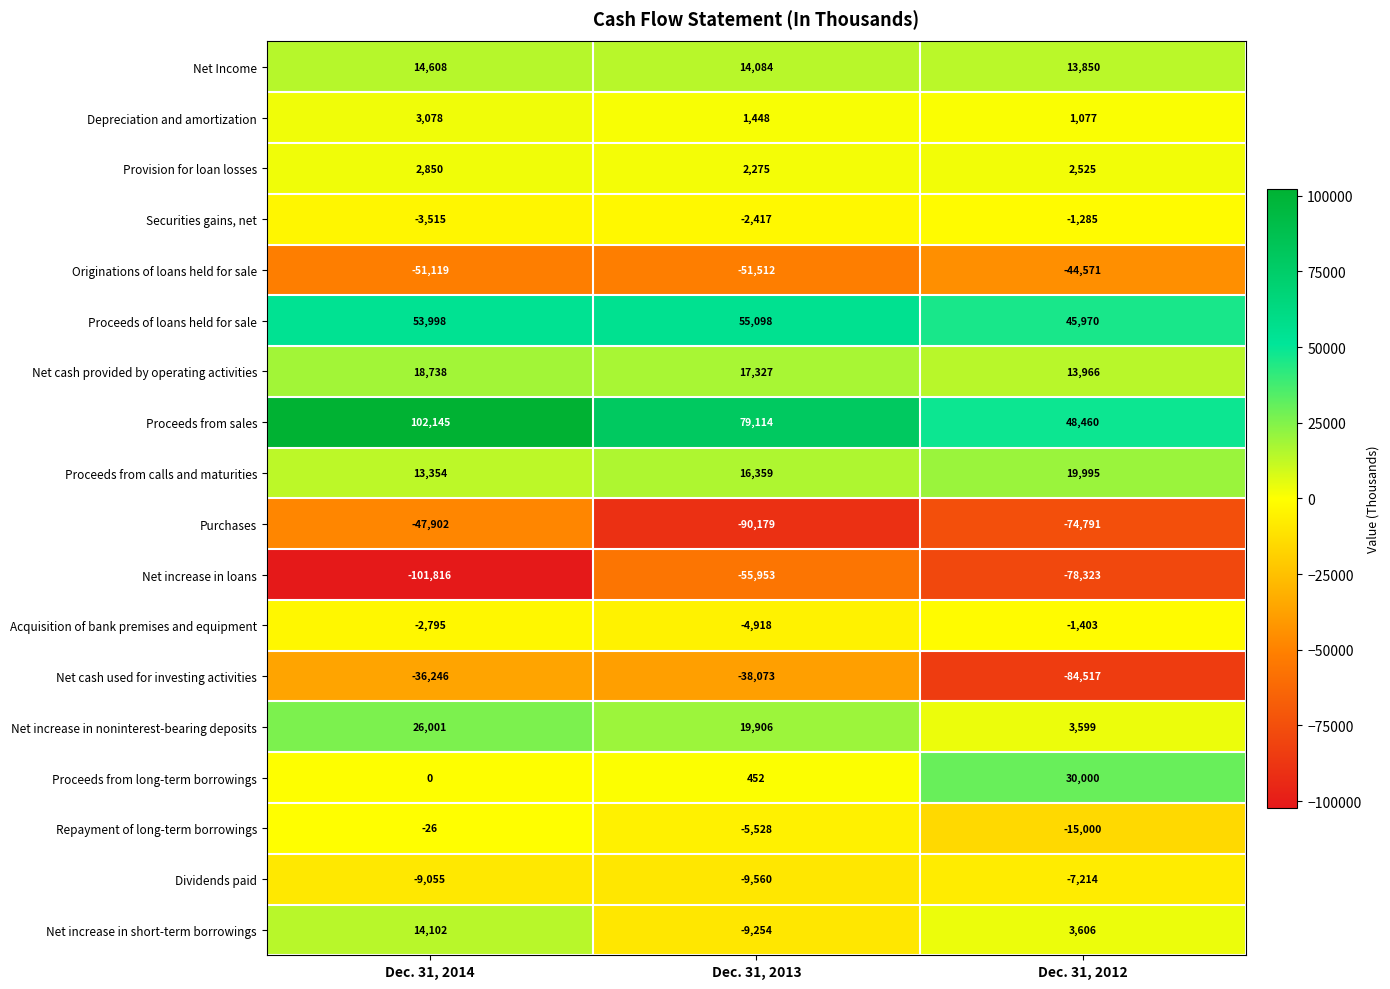

At Dec. 31, 2013, list the series in order from largest to smallest.

Proceeds from sales, Proceeds of loans held for sale, Net increase in noninterest-bearing deposits, Net cash provided by operating activities, Proceeds from calls and maturities, Net Income, Provision for loan losses, Depreciation and amortization, Proceeds from long-term borrowings, Securities gains, net, Acquisition of bank premises and equipment, Repayment of long-term borrowings, Net increase in short-term borrowings, Dividends paid, Net cash used for investing activities, Originations of loans held for sale, Net increase in loans, Purchases